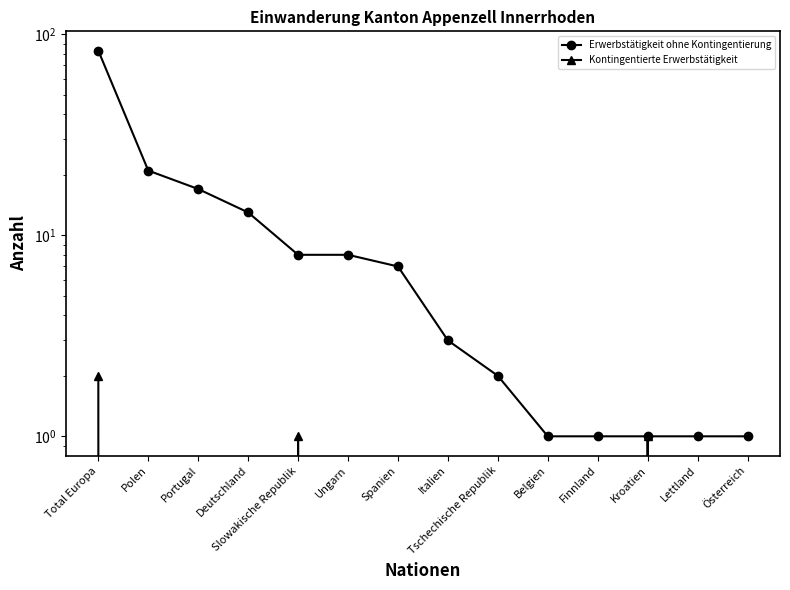

Which series has the largest total across all categories?

Erwerbstätigkeit ohne Kontingentierung